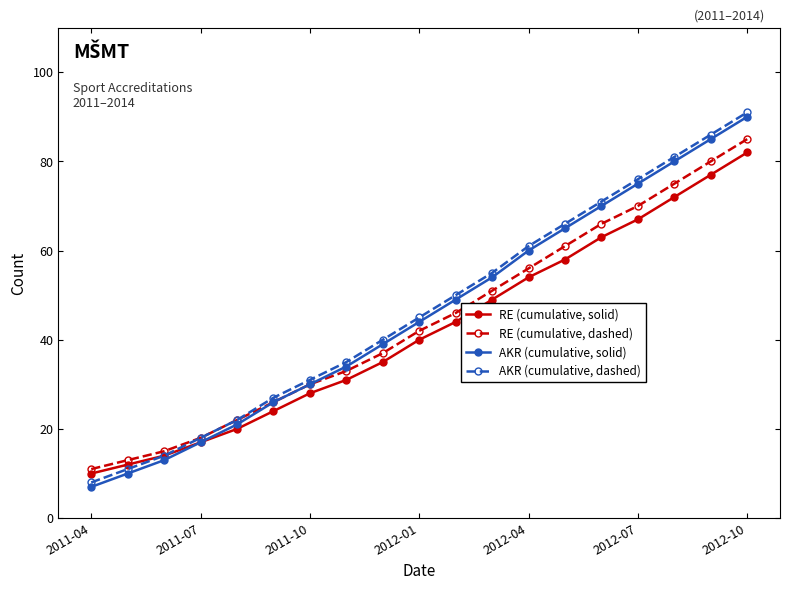

Does the chart display data point markers on the line(s)?

Yes